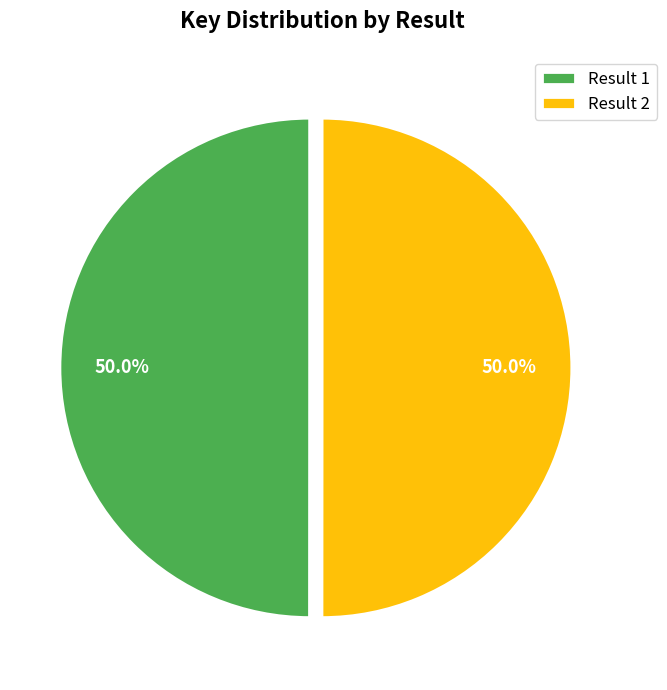

What portion of the pie excludes Result 1?

50.0%